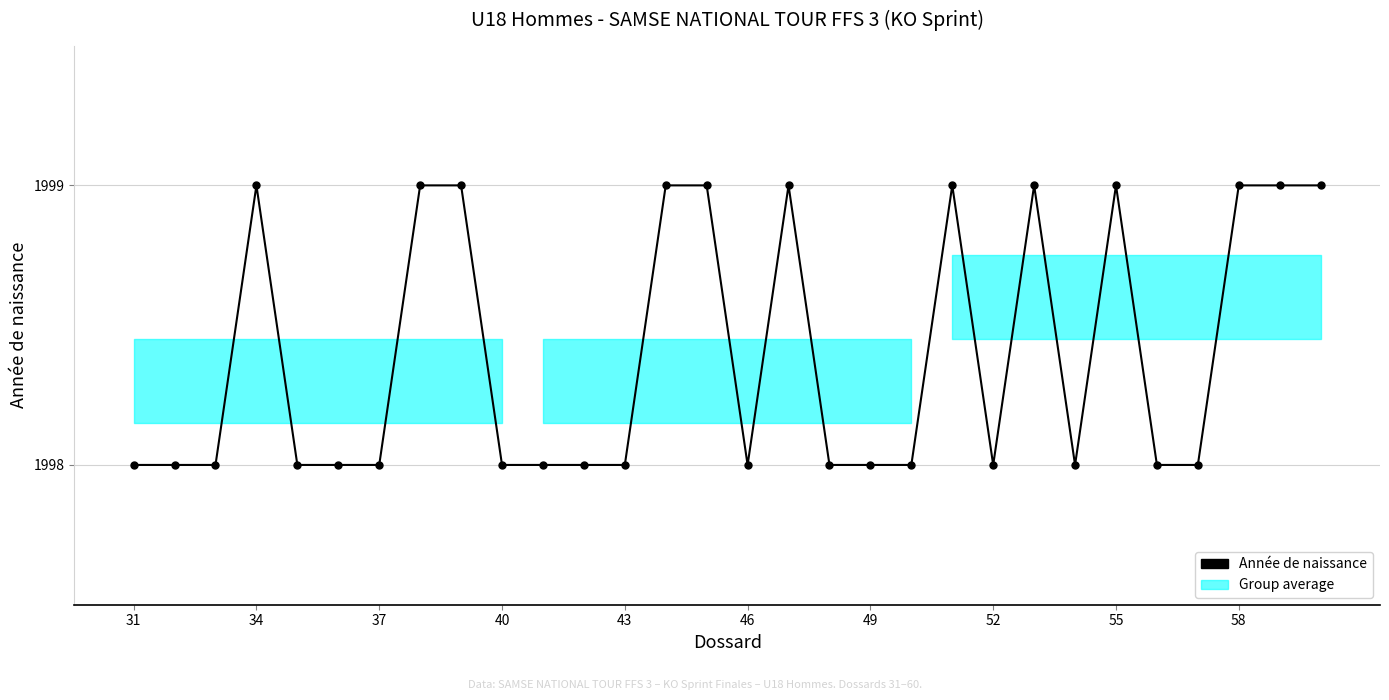

How many points are higher than both their immediate neighbors (excluding endpoints)?

5